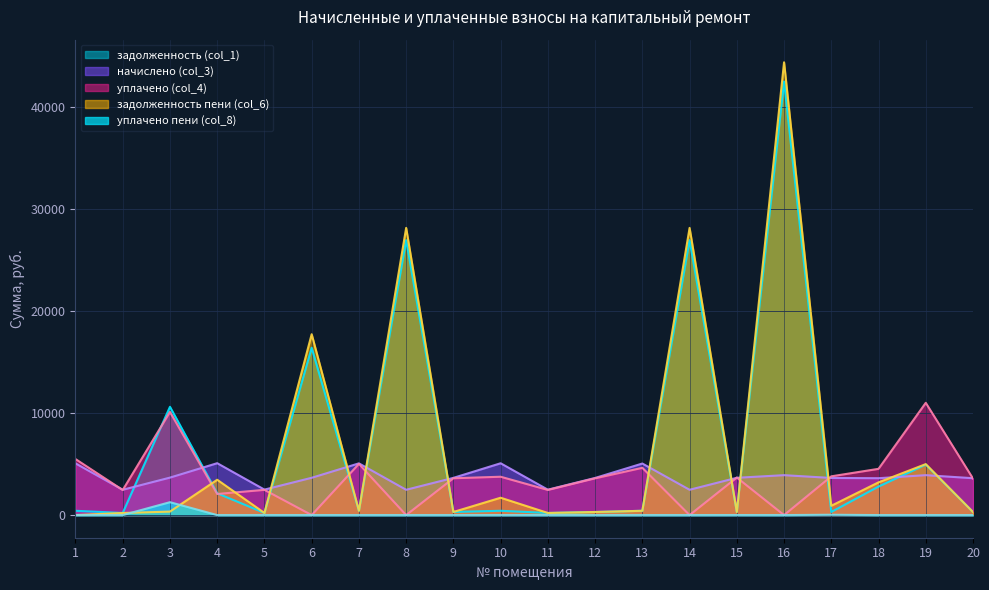

At which category does начислено (col_3) reach its first local valley?

2